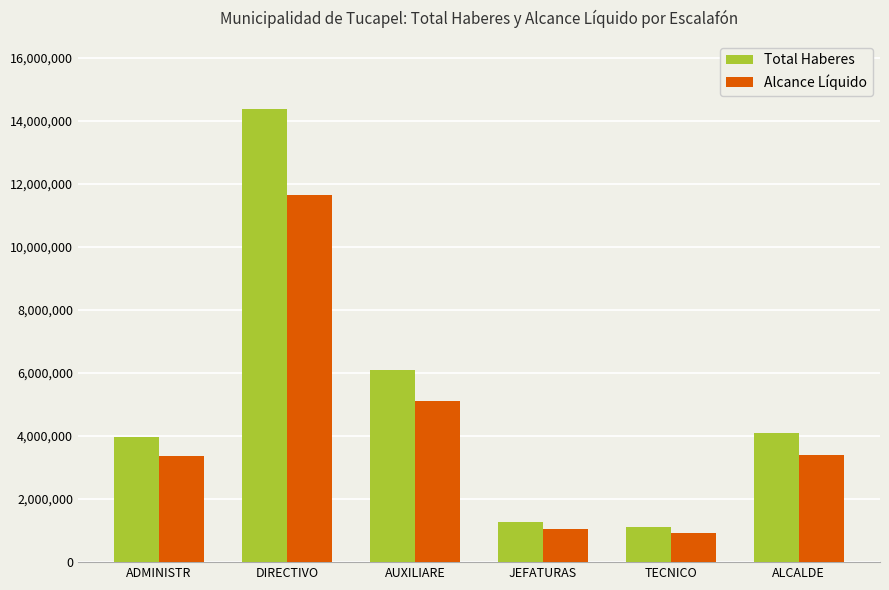

At which label does Alcance Líquido reach its peak?

DIRECTIVO